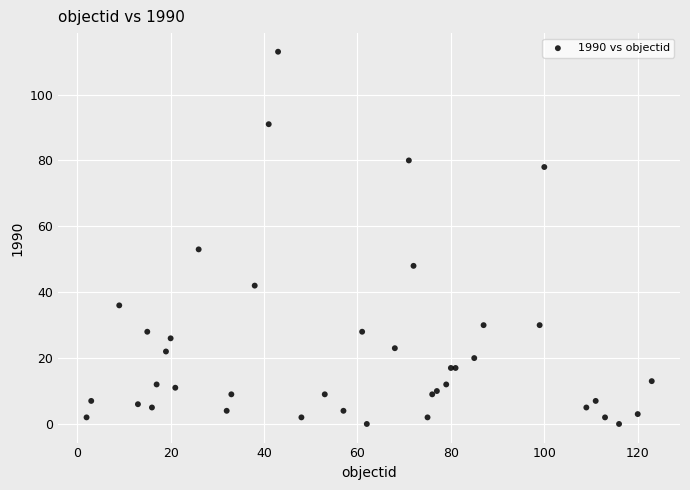

What Y value in the scatter plot is closest to 56?

53